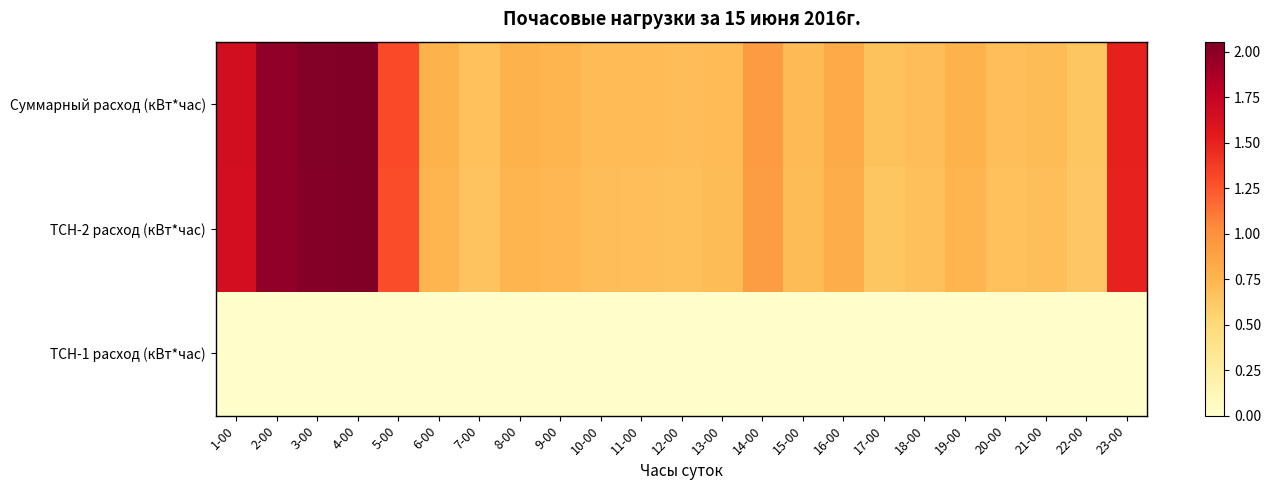

At which category is the sum across all series the highest?

4-00